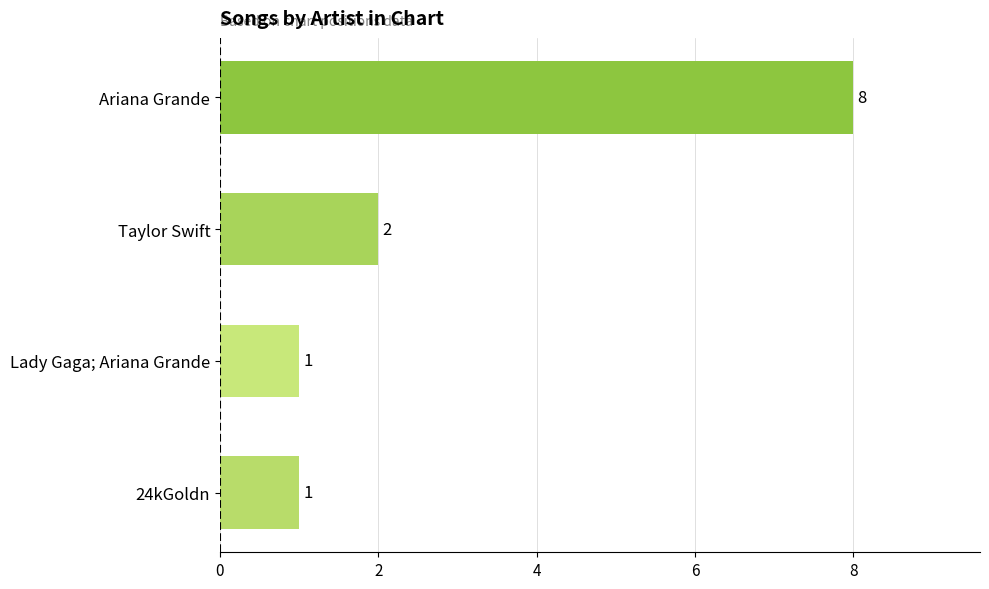

Reading bottom to top, list all the values displayed in this chart.

1	1	2	8